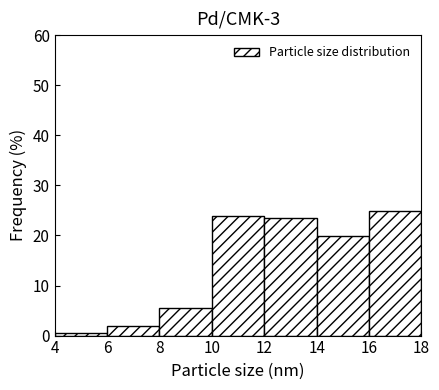

Reading left to right, list every bar in this chart as the range it spans on the x-axis followed by its height. The values are not printed on the chart, so give them approximately, as read against the axis.

4 to 6: under 1
6 to 8: 2
8 to 10: 5
10 to 12: 24
12 to 14: 23
14 to 16: 20
16 to 18: 25